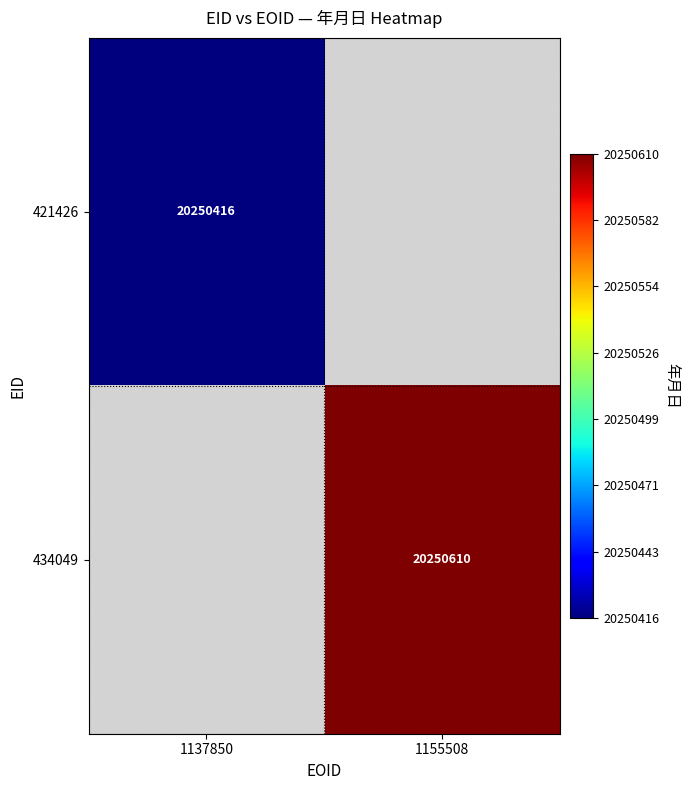

Which label corresponds to the largest value in the chart?

1155508